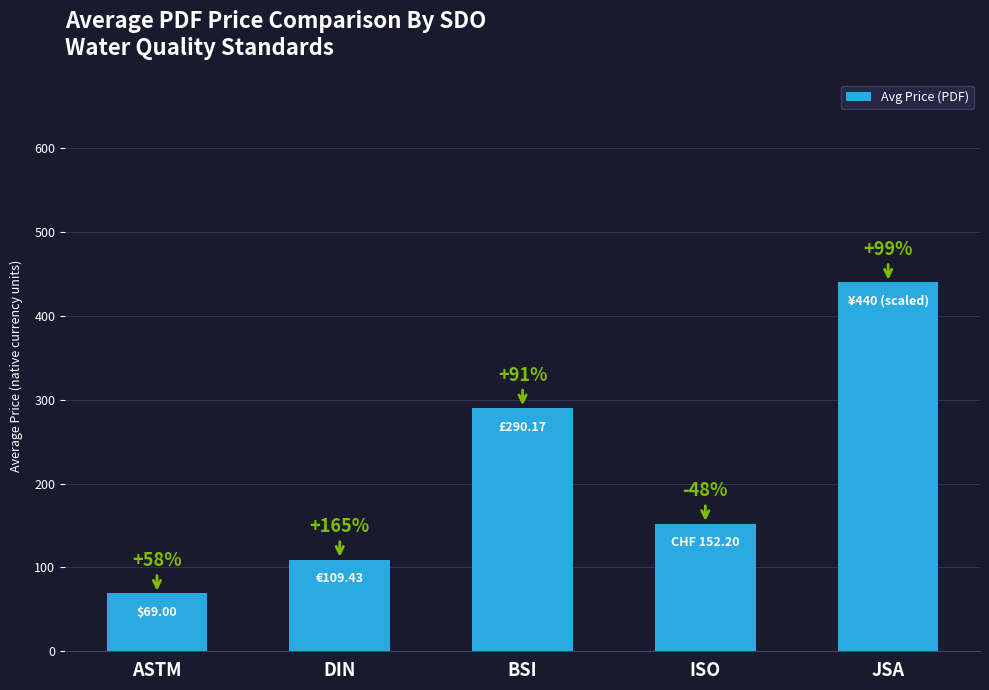

How many bars are there in total?

5